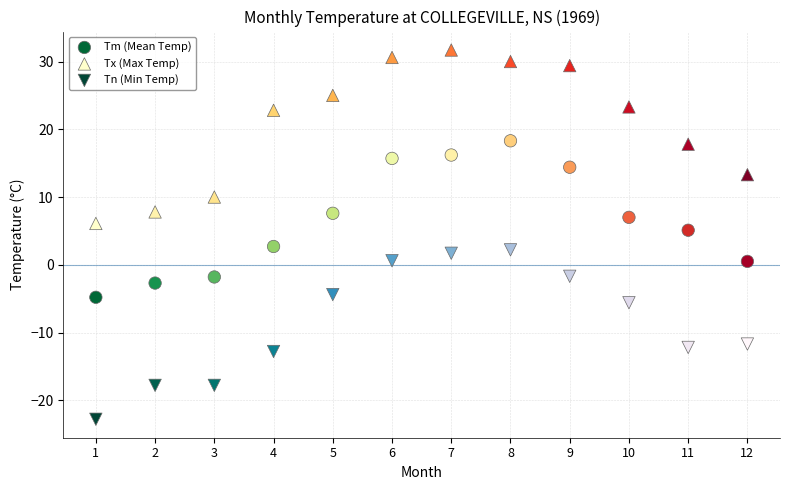

Which series reaches the minimum Y coordinate?

Tn (Min Temp)